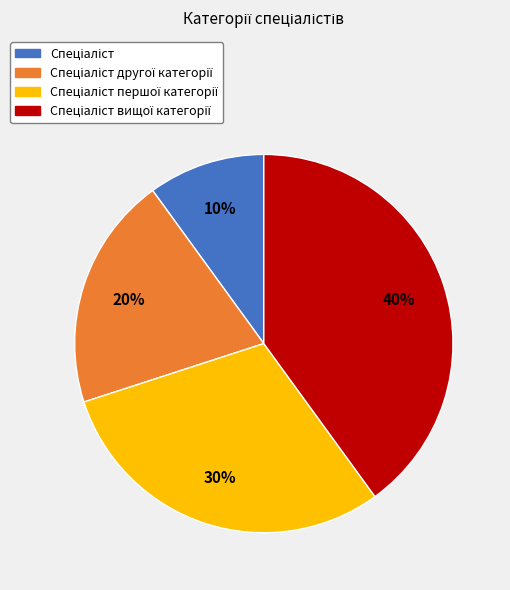

To the nearest percent, what is the difference between the largest and smallest slice percentages?

30%